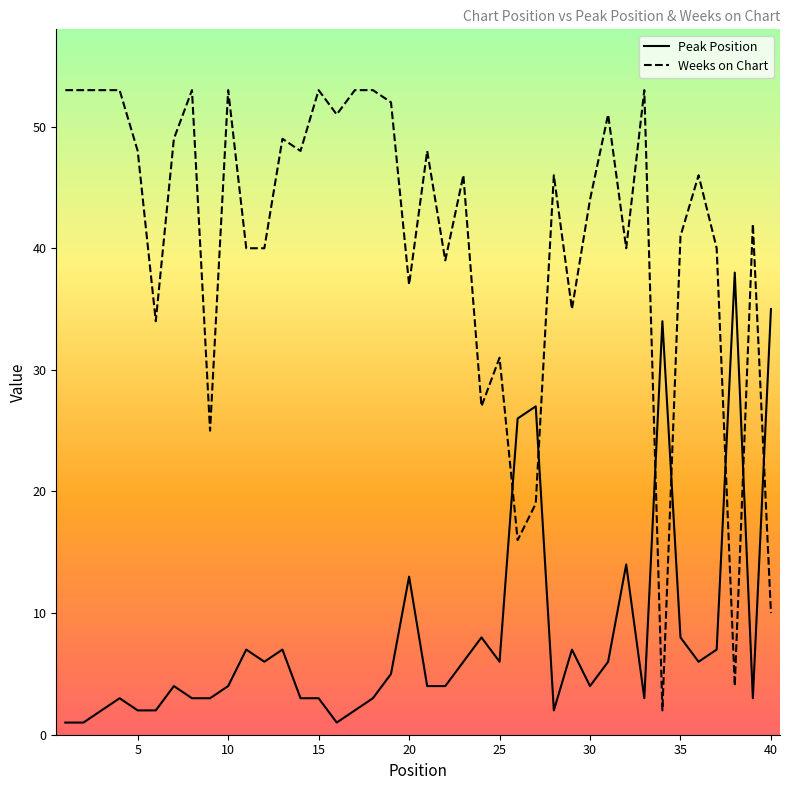

How many intersections are there between Weeks on Chart and Peak Position?

7